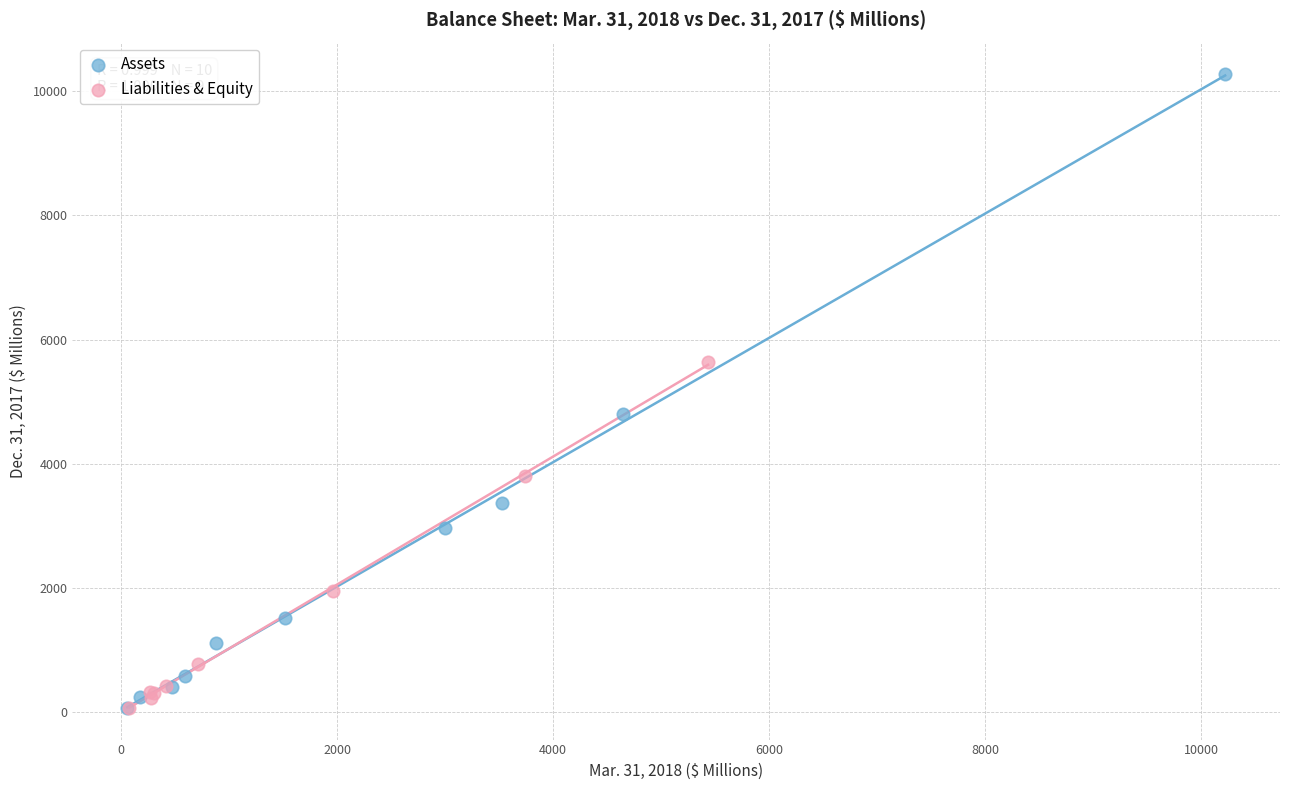

Which series has the largest Y range (max minus min)?

Assets